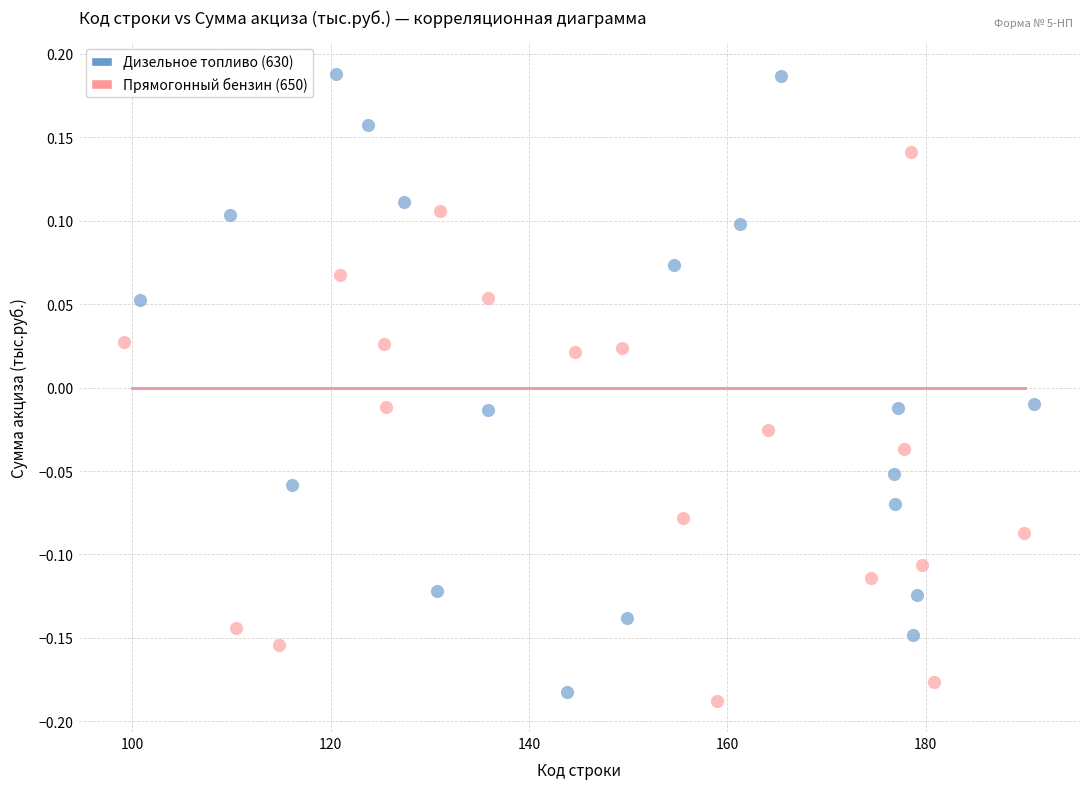

Which series has the widest spread of Y values?

Дизельное топливо (630)